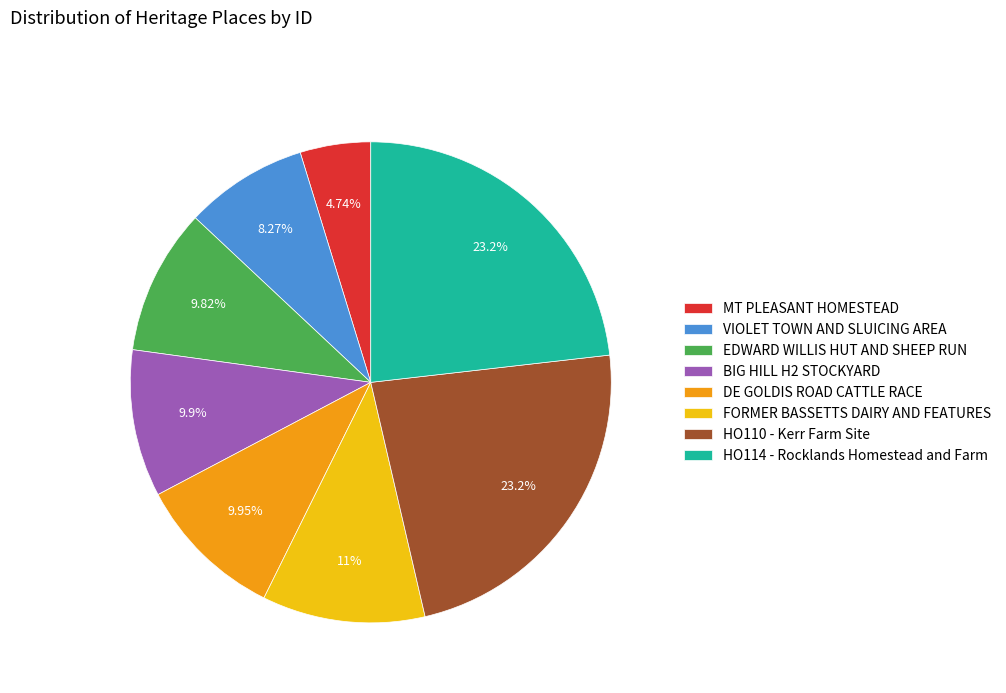

What percentage is the VIOLET TOWN AND SLUICING AREA slice, to the nearest percent?

8%